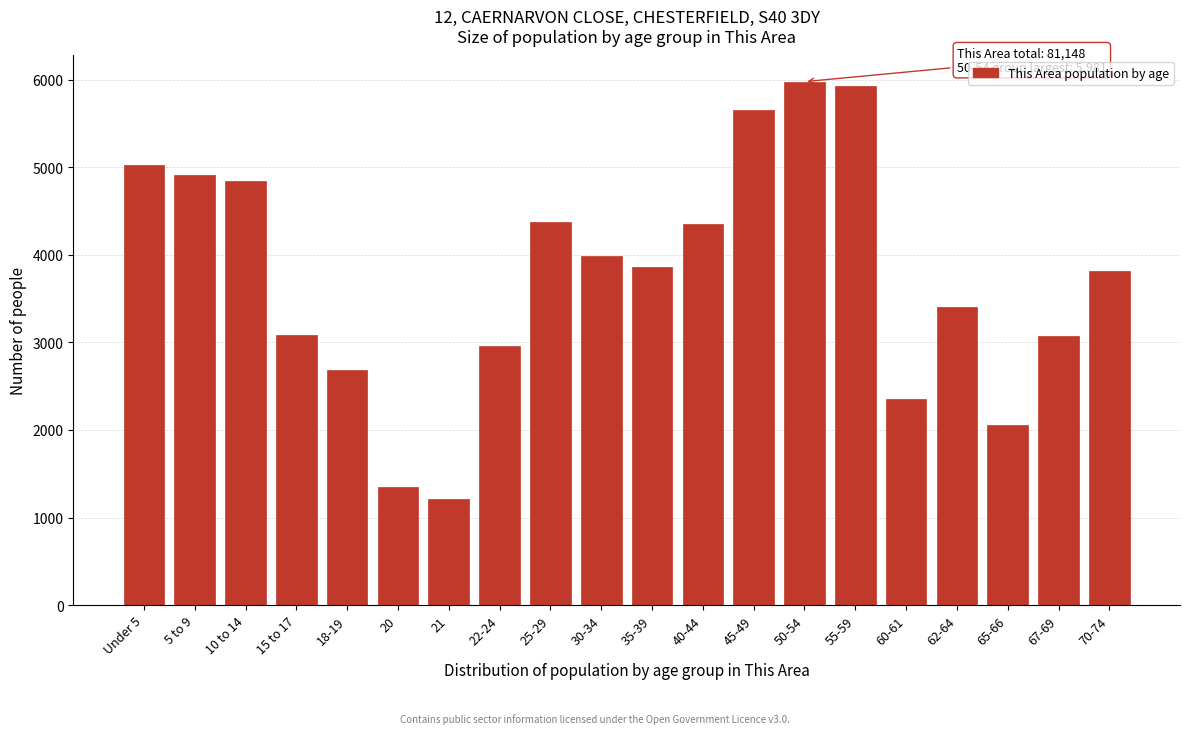

Is it true that the value at 50-54 is 5981?

True